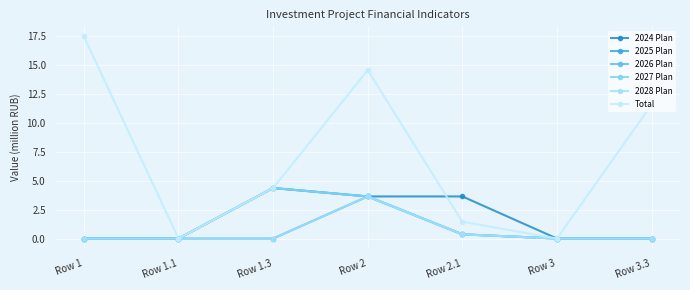

What is the difference between the highest and lowest values at Row 1.3?

4.4